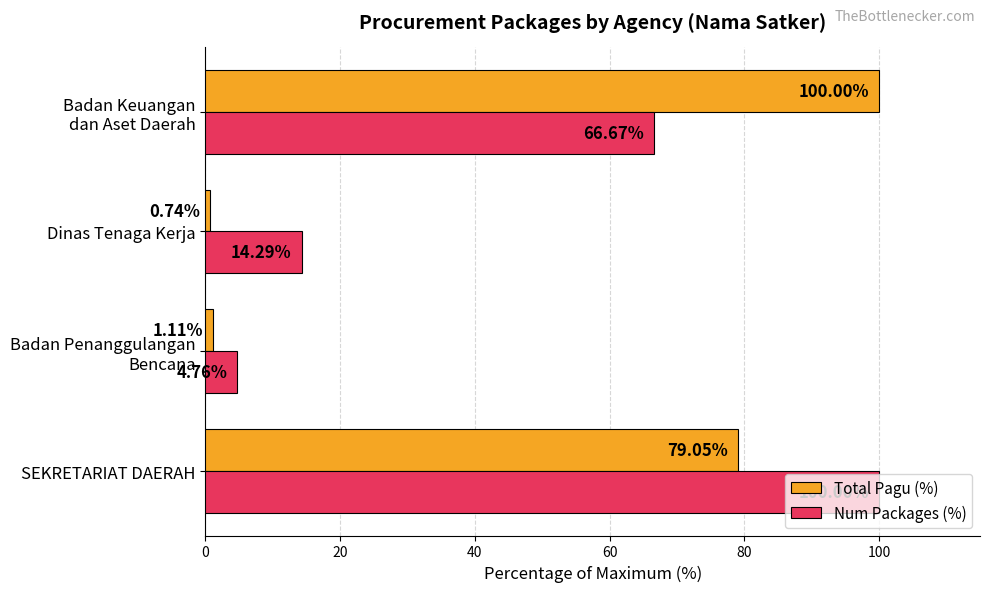

What is the average value of the Num Packages (%) series?

46.4